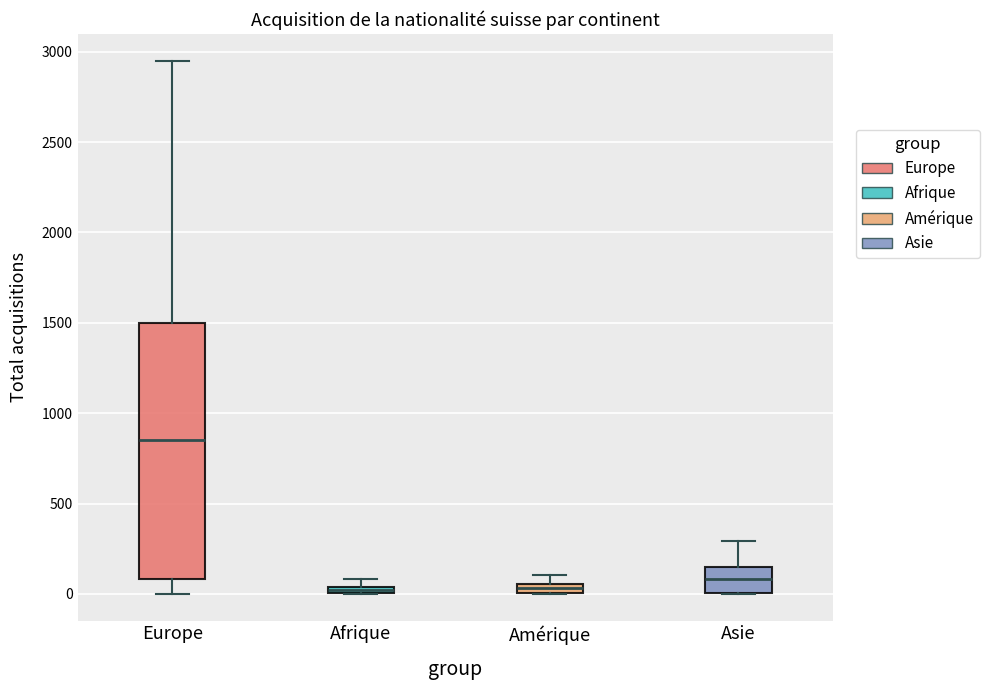

Comparing the boxes themselves (not the whiskers), which one is the tallest?

Europe